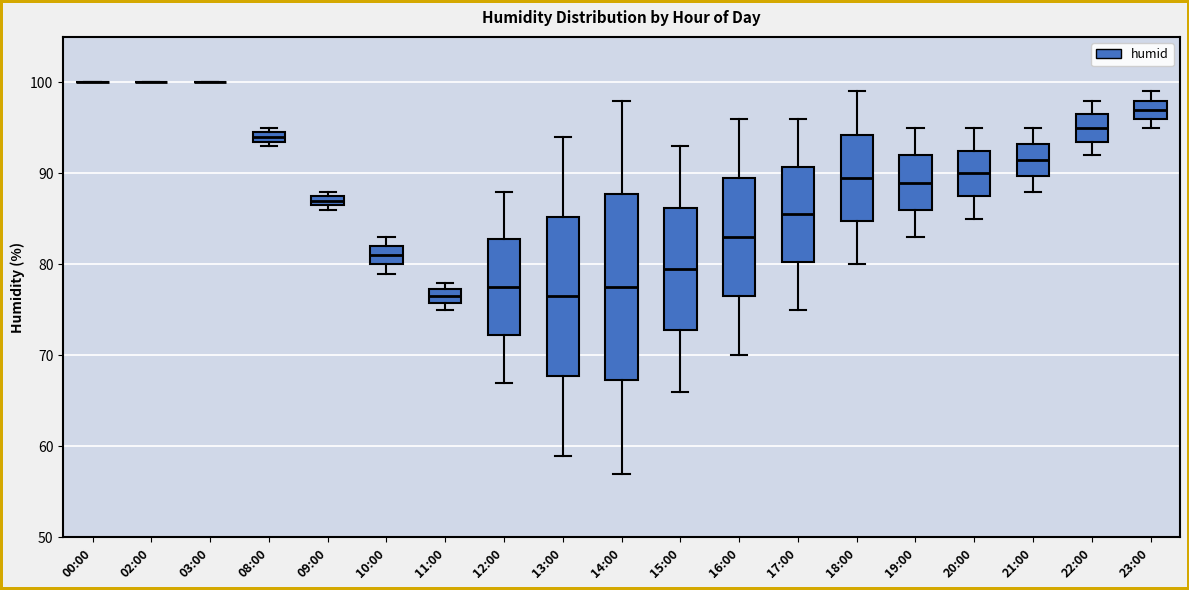

Where is the upper edge of the box for 20:00 on the y-axis? The values are not printed on the chart, so give them approximately, as read against the axis.

93